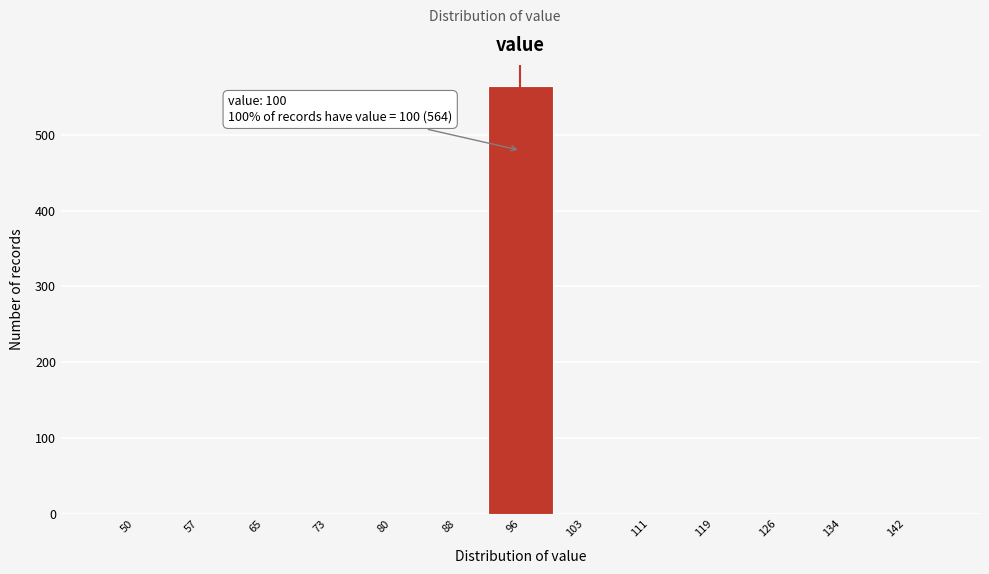

Reading left to right, transcribe all the data shown in this chart.

50=0	57=0	65=0	73=0	80=0	88=0	96=564	103=0	111=0	119=0	126=0	134=0	142=0